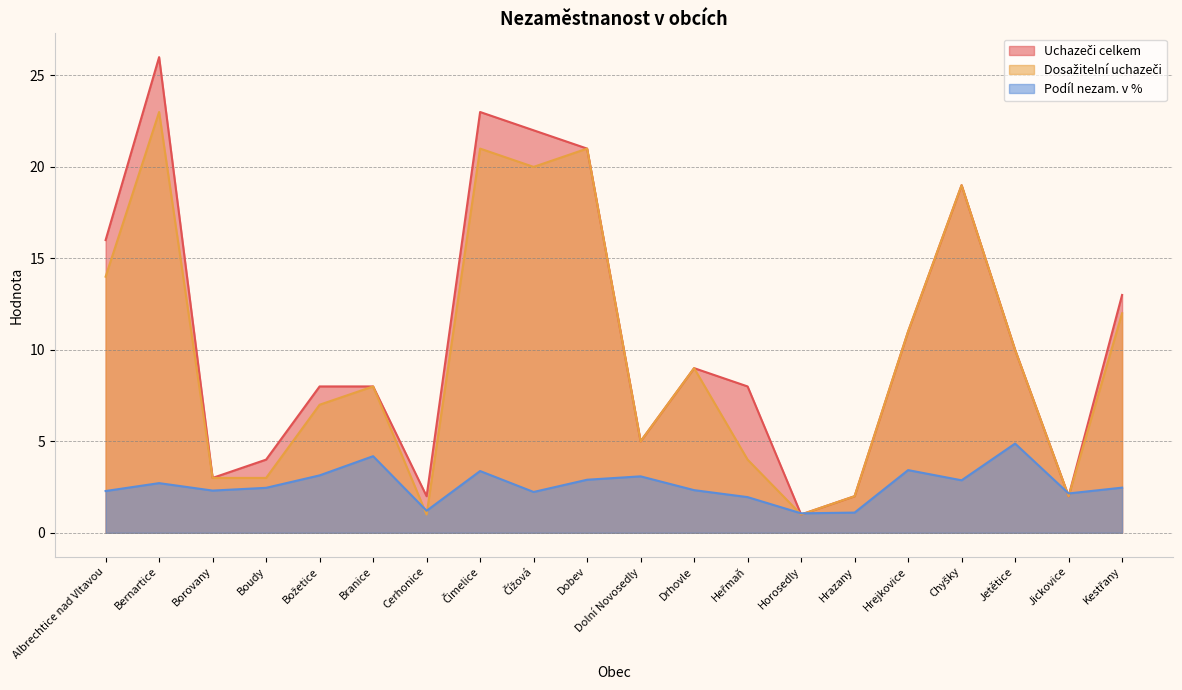

True or false: Dosažitelní uchazeči has more than 1 interior local peaks.

True